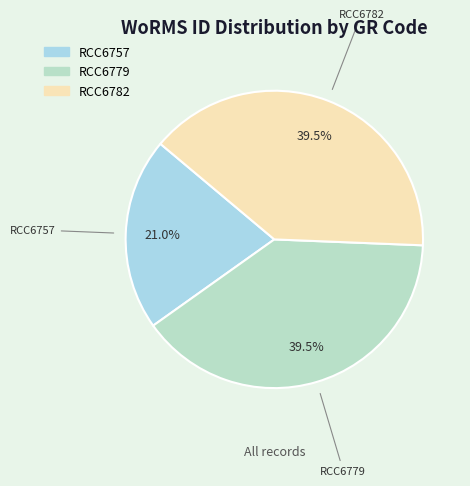

How much of the chart is everything except RCC6779?

60.5%